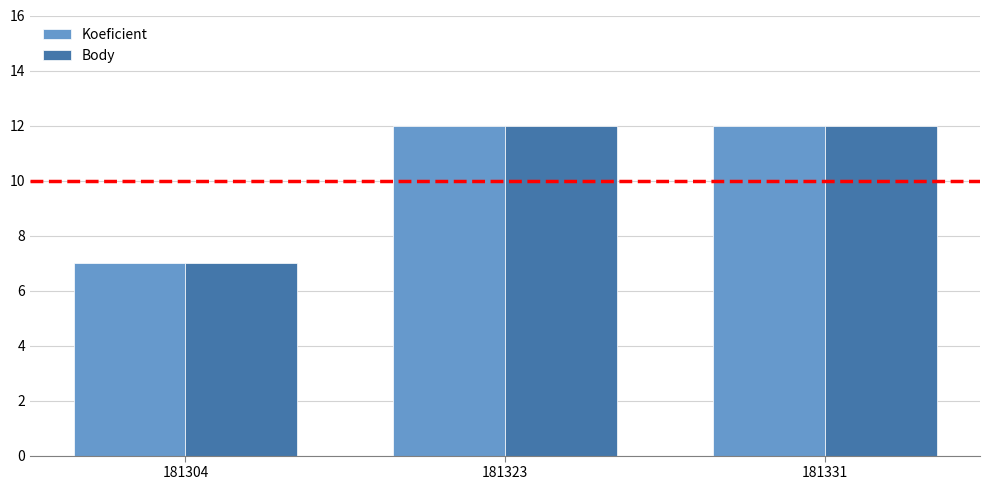

Where is Koeficient nearest to the value 9?

181304